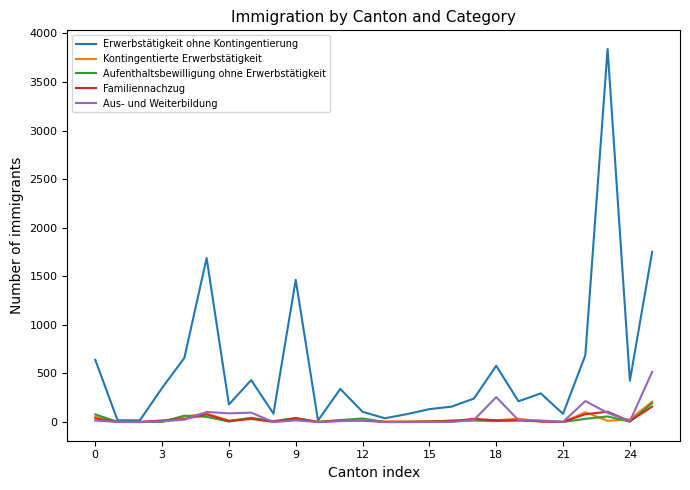

What is the maximum value shown in the chart?

3840